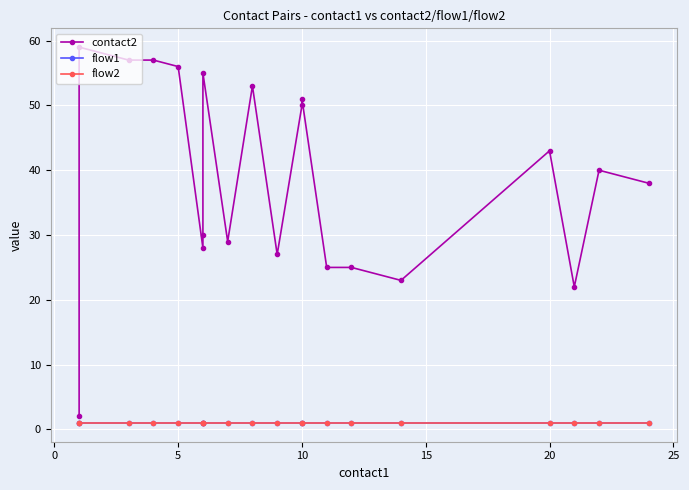

Reading right to left, transcribe all the data shown in this chart.

contact2: 38	40	22	43	23	25	25	51	50	27	53	29	55	30	28	56	57	57	59	2
flow1: 1	1	1	1	1	1	1	1	1	1	1	1	1	1	1	1	1	1	1	1
flow2: 1	1	1	1	1	1	1	1	1	1	1	1	1	1	1	1	1	1	1	1